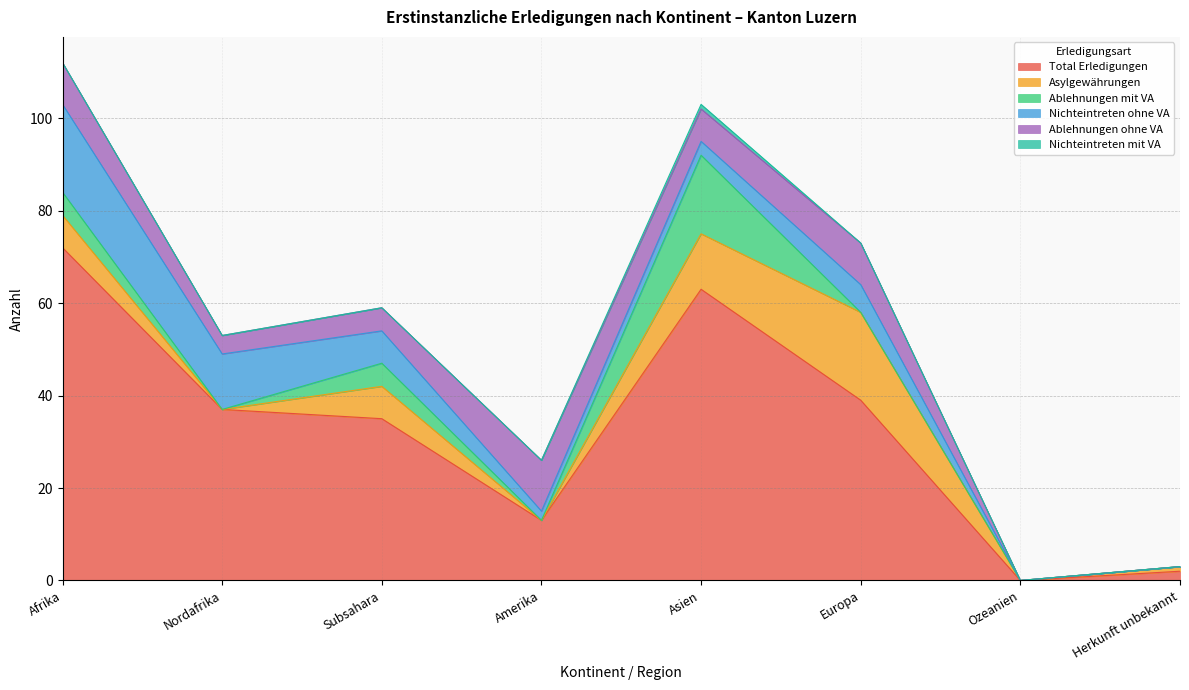

True or false: Nichteintreten ohne VA has more than 2 points higher than both neighbors.

False